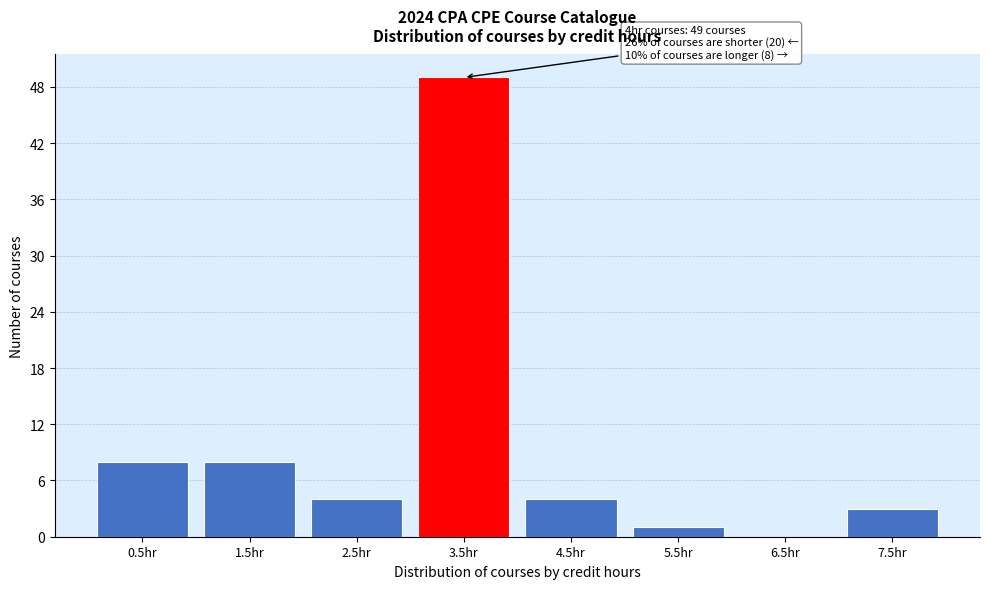

Reading right to left, extract all data points from this chart.

7.5hr=3	6.5hr=0	5.5hr=1	4.5hr=4	3.5hr=49	2.5hr=4	1.5hr=8	0.5hr=8